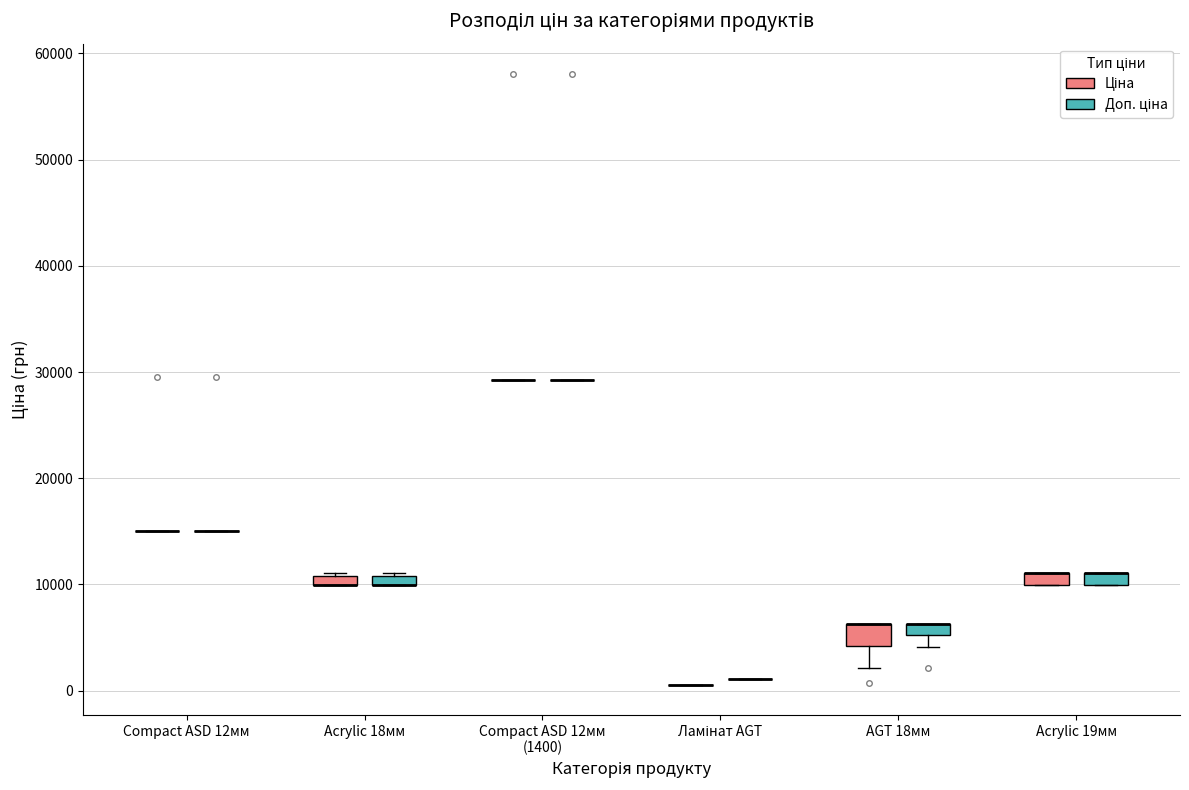

Where is the upper edge of the box for AGT 18мм (Ціна) on the y-axis? The values are not printed on the chart, so give them approximately, as read against the axis.

6000